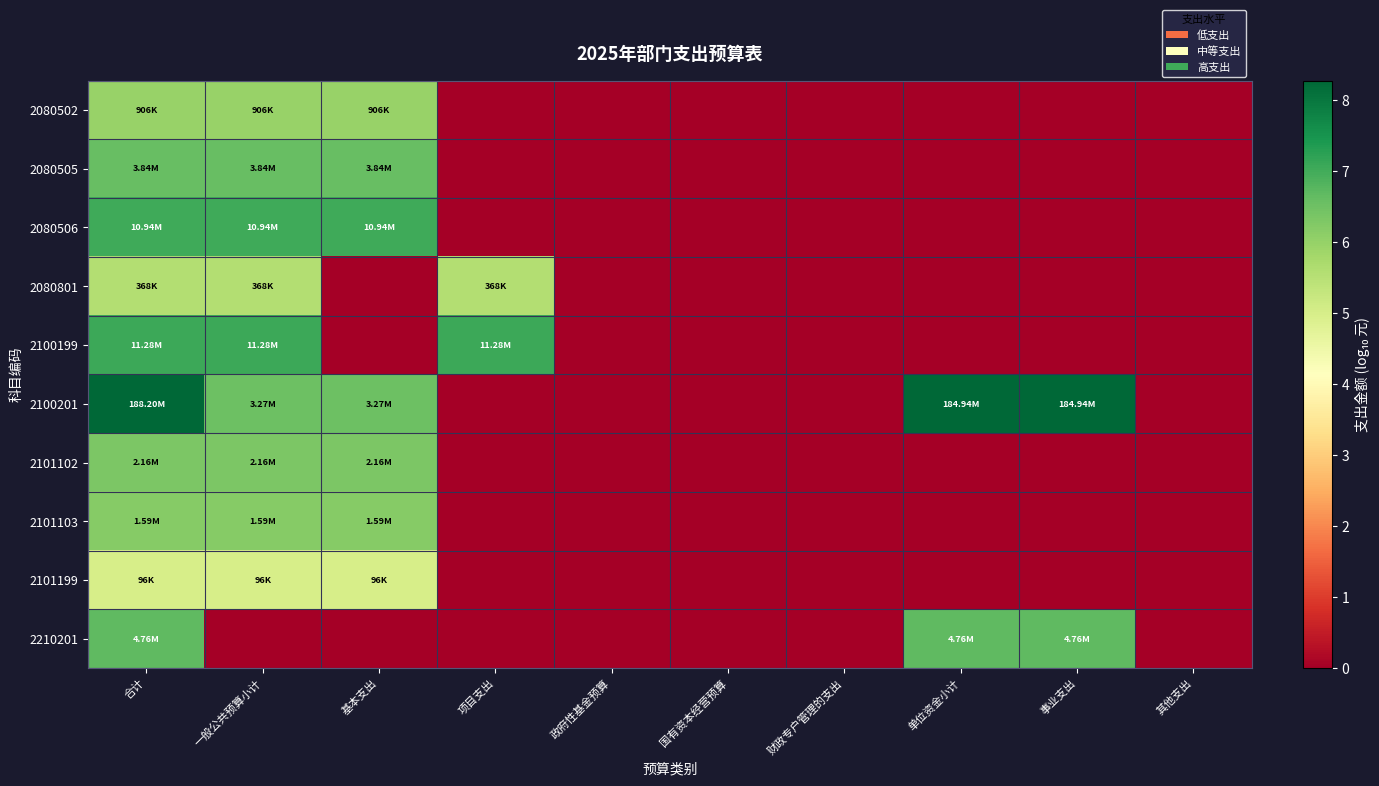

Reading left to right, what are all the values shown in this chart?

2080502: 合计=6.0	一般公共预算小计=6.0	基本支出=6.0	项目支出=0.0	政府性基金预算=0.0	国有资本经营预算=0.0	财政专户管理的支出=0.0	单位资金小计=0.0	事业支出=0.0	其他支出=0.0
2080505: 合计=6.6	一般公共预算小计=6.6	基本支出=6.6	项目支出=0.0	政府性基金预算=0.0	国有资本经营预算=0.0	财政专户管理的支出=0.0	单位资金小计=0.0	事业支出=0.0	其他支出=0.0
2080506: 合计=7.0	一般公共预算小计=7.0	基本支出=7.0	项目支出=0.0	政府性基金预算=0.0	国有资本经营预算=0.0	财政专户管理的支出=0.0	单位资金小计=0.0	事业支出=0.0	其他支出=0.0
2080801: 合计=5.6	一般公共预算小计=5.6	基本支出=0.0	项目支出=5.6	政府性基金预算=0.0	国有资本经营预算=0.0	财政专户管理的支出=0.0	单位资金小计=0.0	事业支出=0.0	其他支出=0.0
2100199: 合计=7.1	一般公共预算小计=7.1	基本支出=0.0	项目支出=7.1	政府性基金预算=0.0	国有资本经营预算=0.0	财政专户管理的支出=0.0	单位资金小计=0.0	事业支出=0.0	其他支出=0.0
2100201: 合计=8.3	一般公共预算小计=6.5	基本支出=6.5	项目支出=0.0	政府性基金预算=0.0	国有资本经营预算=0.0	财政专户管理的支出=0.0	单位资金小计=8.3	事业支出=8.3	其他支出=0.0
2101102: 合计=6.3	一般公共预算小计=6.3	基本支出=6.3	项目支出=0.0	政府性基金预算=0.0	国有资本经营预算=0.0	财政专户管理的支出=0.0	单位资金小计=0.0	事业支出=0.0	其他支出=0.0
2101103: 合计=6.2	一般公共预算小计=6.2	基本支出=6.2	项目支出=0.0	政府性基金预算=0.0	国有资本经营预算=0.0	财政专户管理的支出=0.0	单位资金小计=0.0	事业支出=0.0	其他支出=0.0
2101199: 合计=5.0	一般公共预算小计=5.0	基本支出=5.0	项目支出=0.0	政府性基金预算=0.0	国有资本经营预算=0.0	财政专户管理的支出=0.0	单位资金小计=0.0	事业支出=0.0	其他支出=0.0
2210201: 合计=6.7	一般公共预算小计=0.0	基本支出=0.0	项目支出=0.0	政府性基金预算=0.0	国有资本经营预算=0.0	财政专户管理的支出=0.0	单位资金小计=6.7	事业支出=6.7	其他支出=0.0